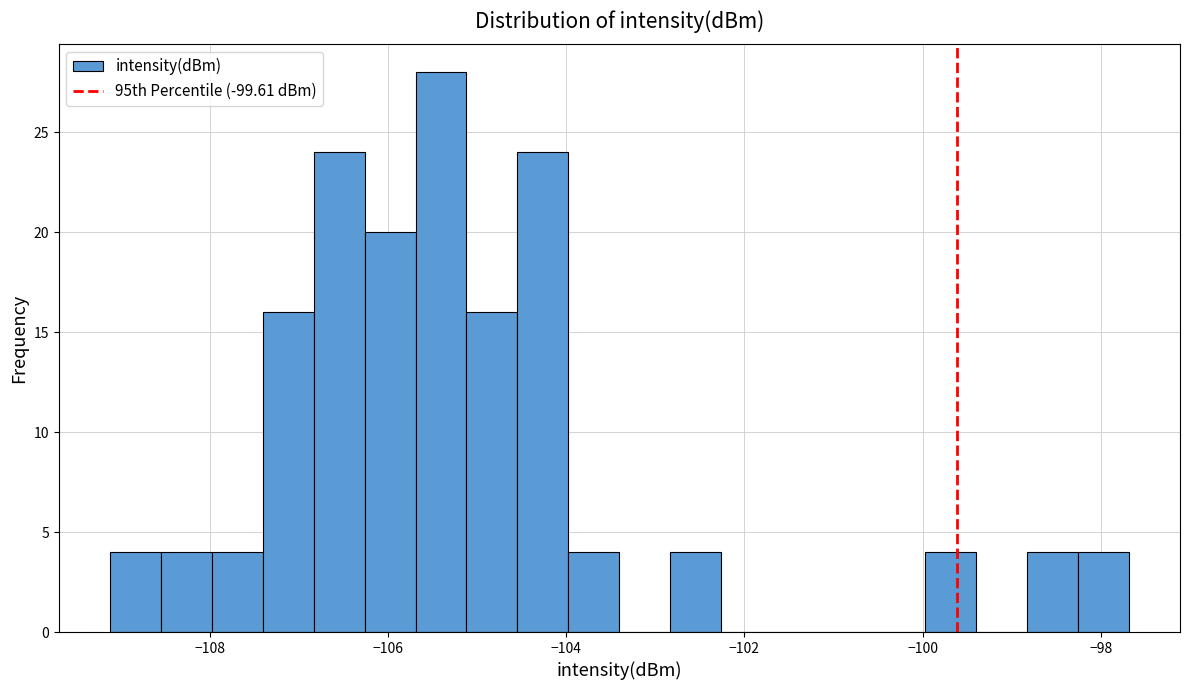

Around what value on the x-axis is the tallest bar? Give the approximate position of its centre, as read against the axis.

-105.4